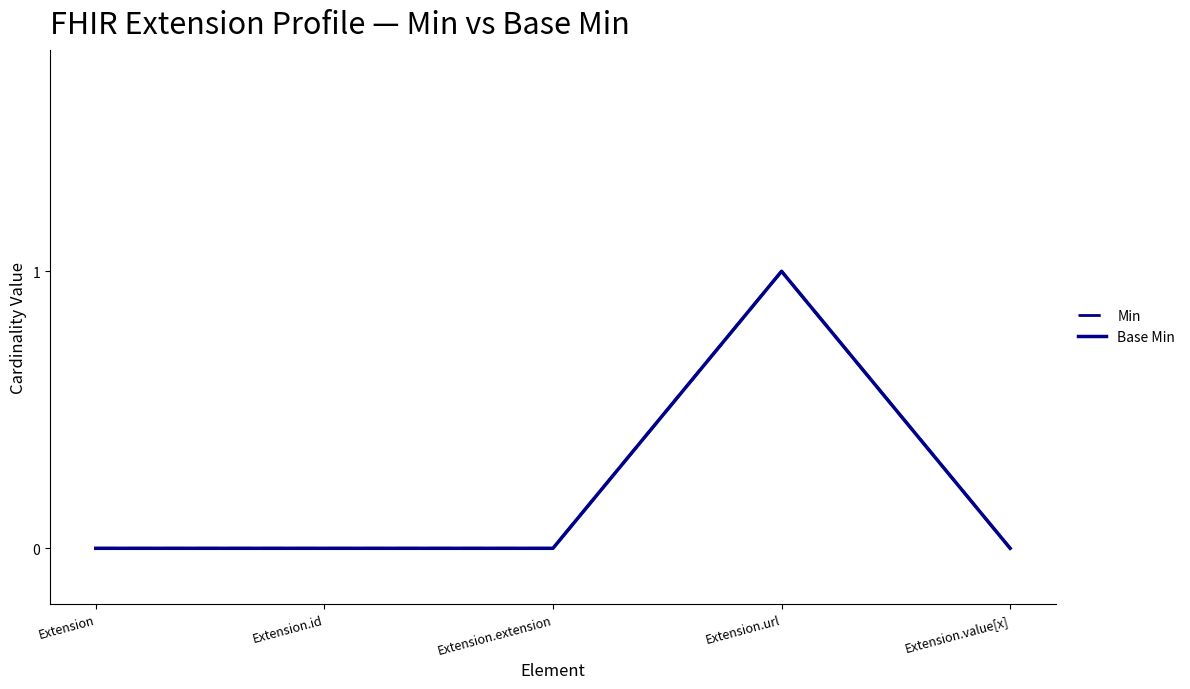

Reading left to right, what are all the values shown in this chart?

Min: 0	0	0	1	0
Base Min: 0	0	0	1	0